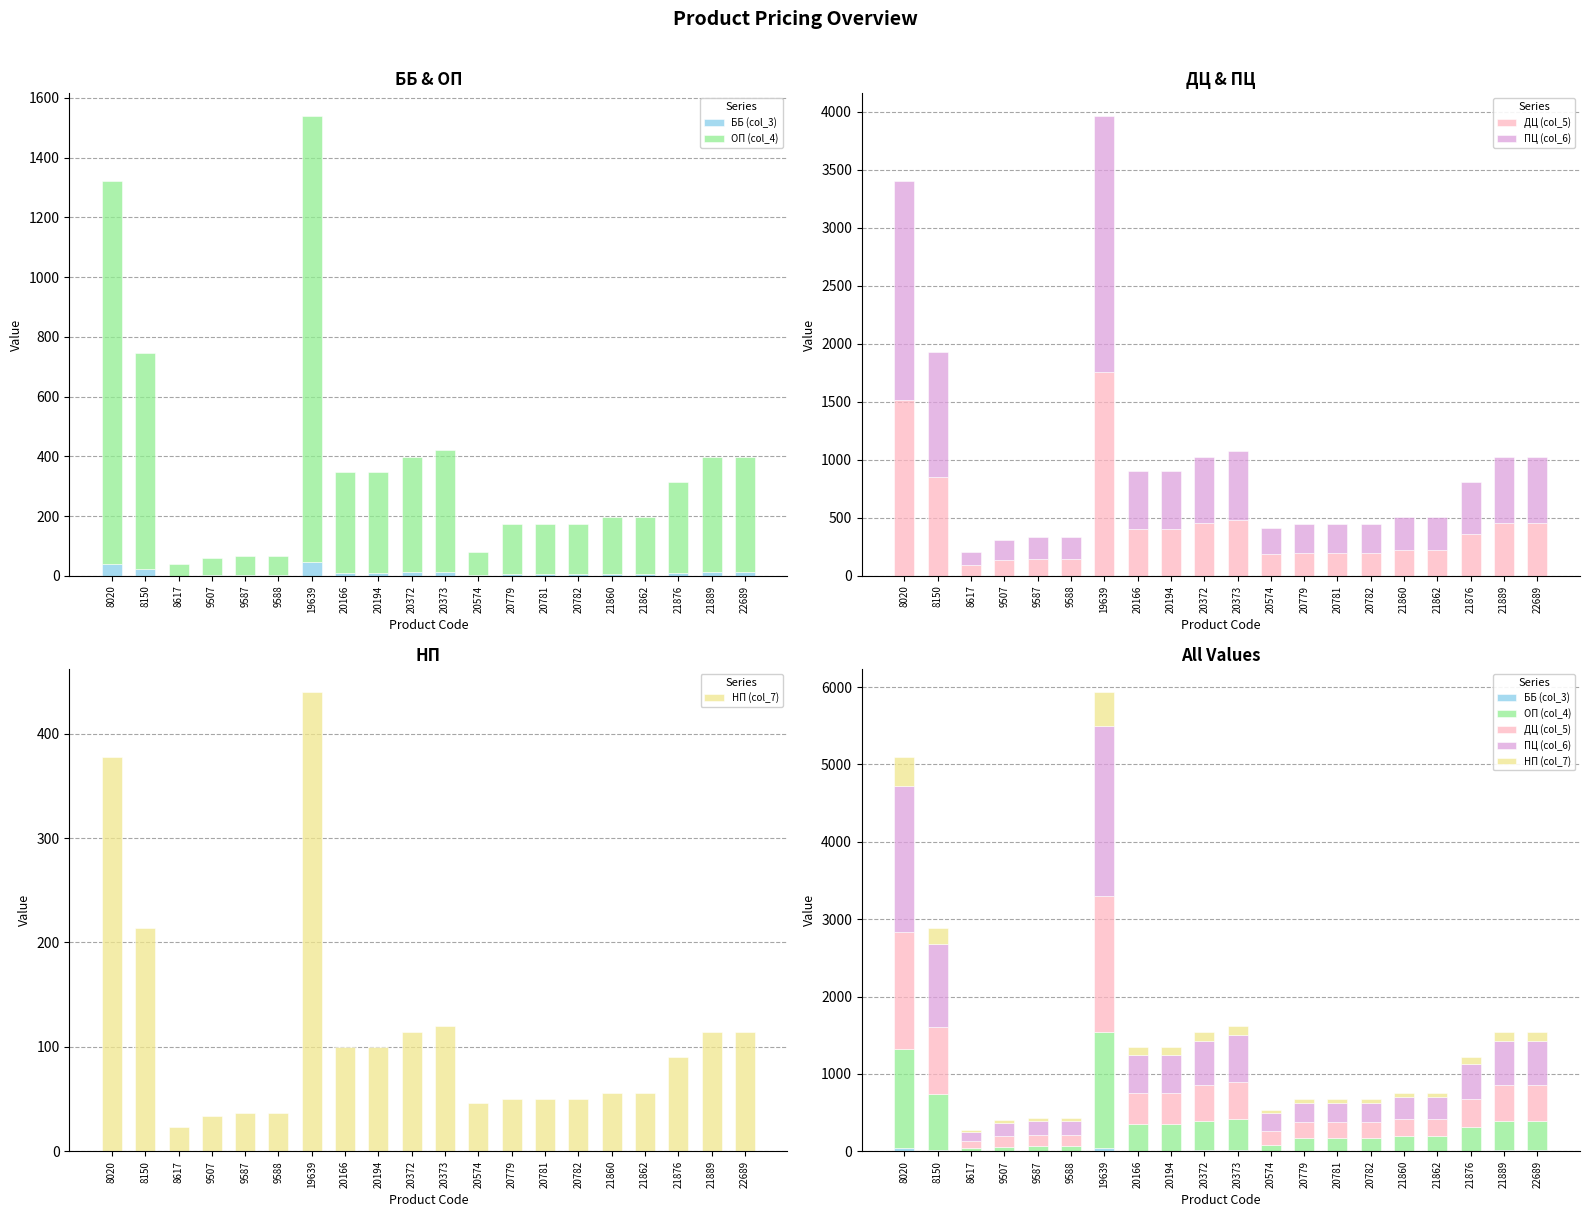

Reading left to right, list all the values displayed in this chart.

ББ (col_3): 40	22	1	2	2	2	46	10	10	12	13	2	5	5	5	6	6	9	12	12
ОП (col_4): 1281	725	39	58	63	63	1492	339	339	386	407	78	169	169	169	190	190	305	386	386
ДЦ (col_5): 1512	856	92	136	148	148	1760	400	400	456	480	184	200	200	200	224	224	360	456	456
ПЦ (col_6): 1890	1070	115	170	185	185	2200	500	500	570	600	230	250	250	250	280	280	450	570	570
НП (col_7): 378	214	23	34	37	37	440	100	100	114	120	46	50	50	50	56	56	90	114	114